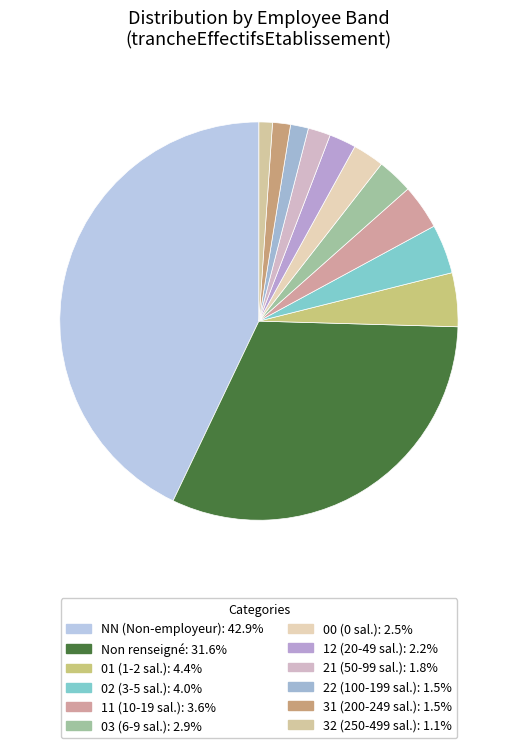

Which slice is the smallest?

32